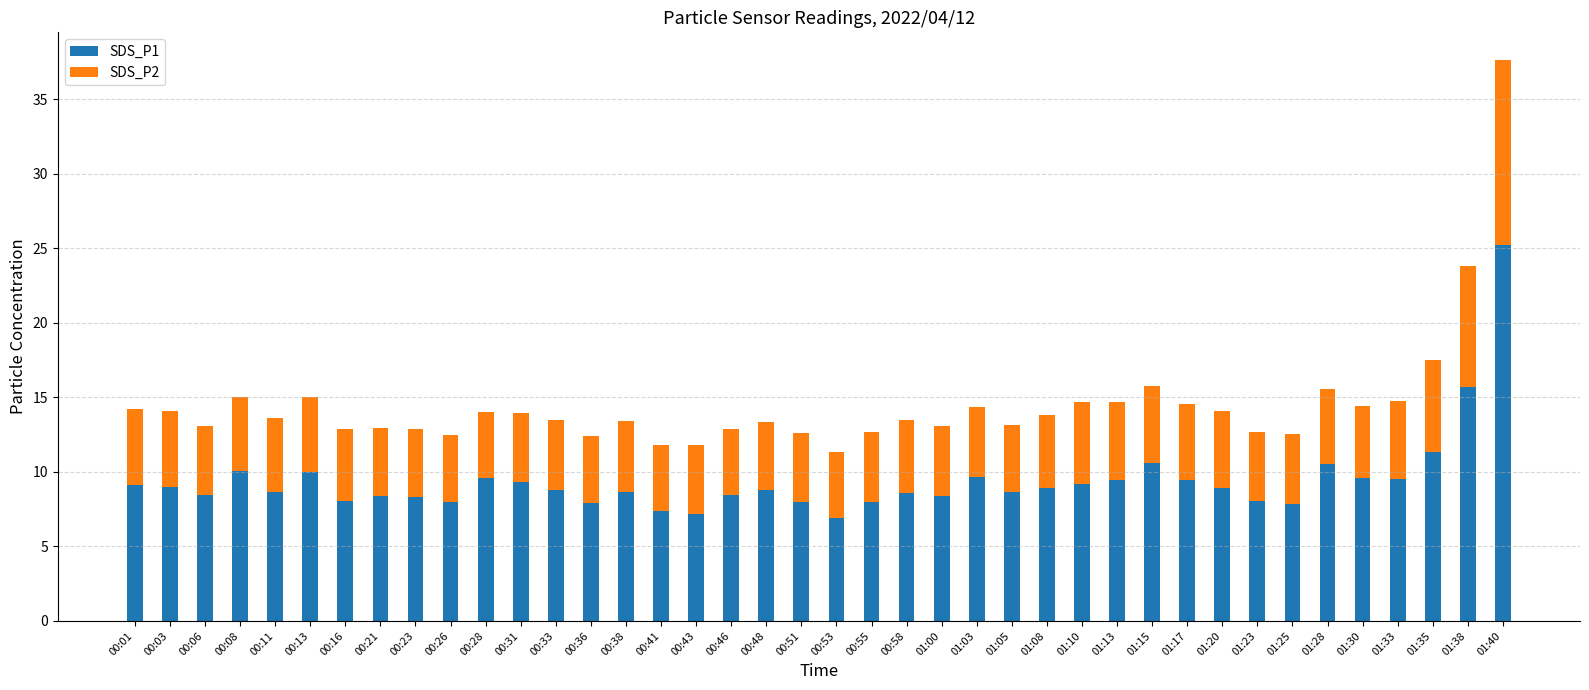

At which category is the sum across all series the highest?

01:40